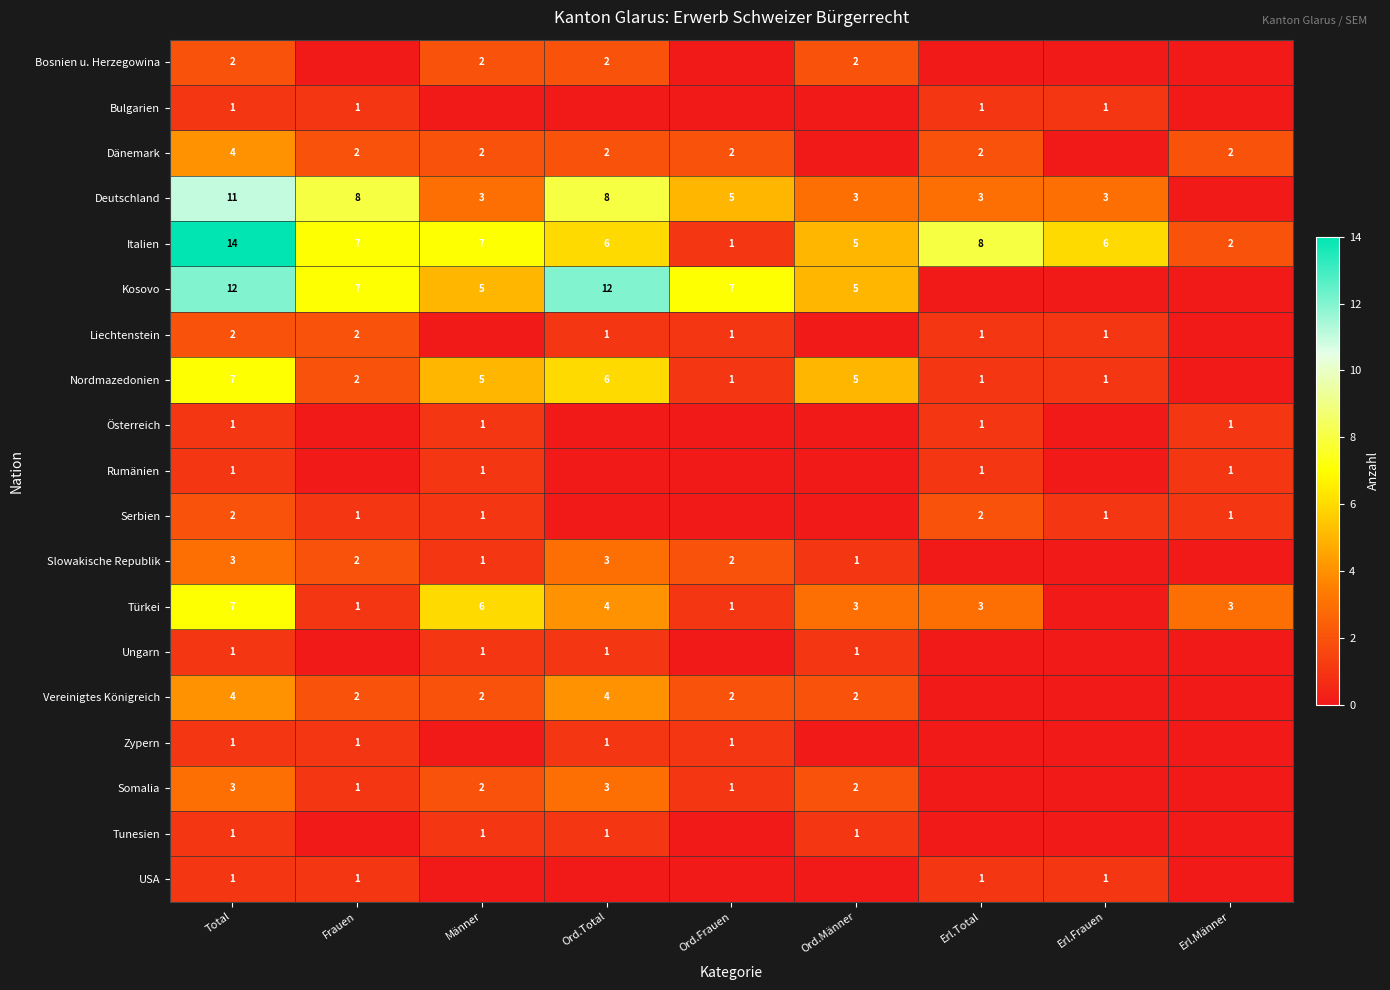

Is the value of Vereinigtes Königreich at Ord.Frauen greater than the value of Tunesien at Ord.Männer?

Yes